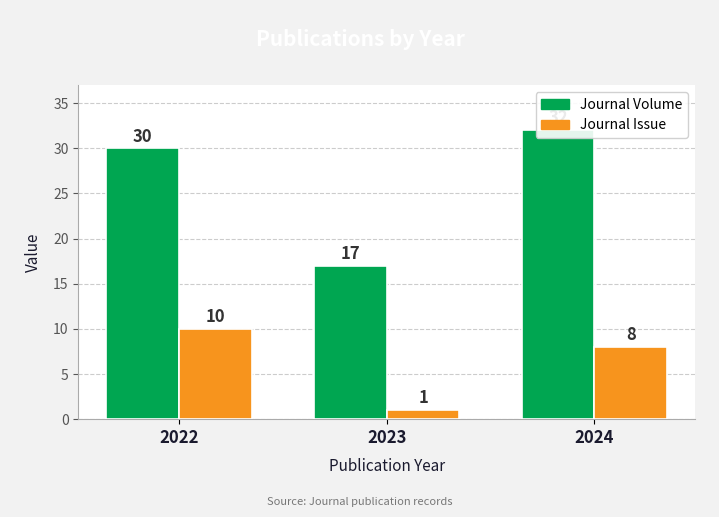

Reading left to right, what are all the values shown in this chart?

Journal Volume: 30	17	32
Journal Issue: 10	1	8